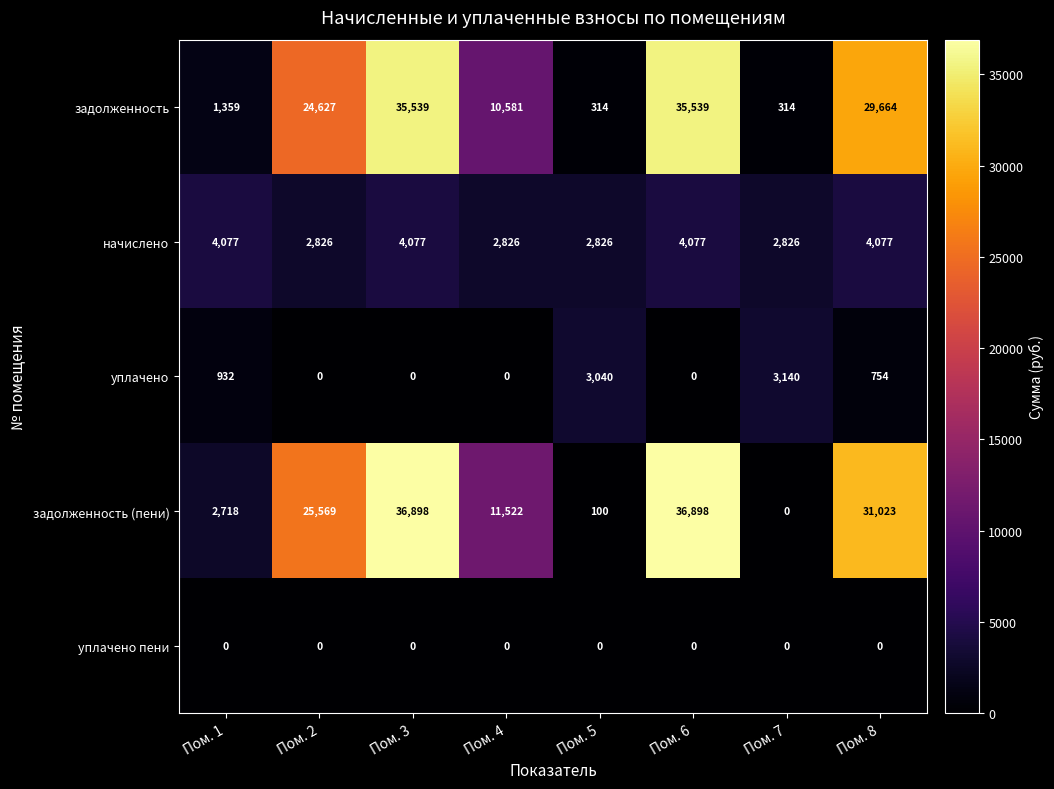

What is the lowest value of the начислено series?

2826